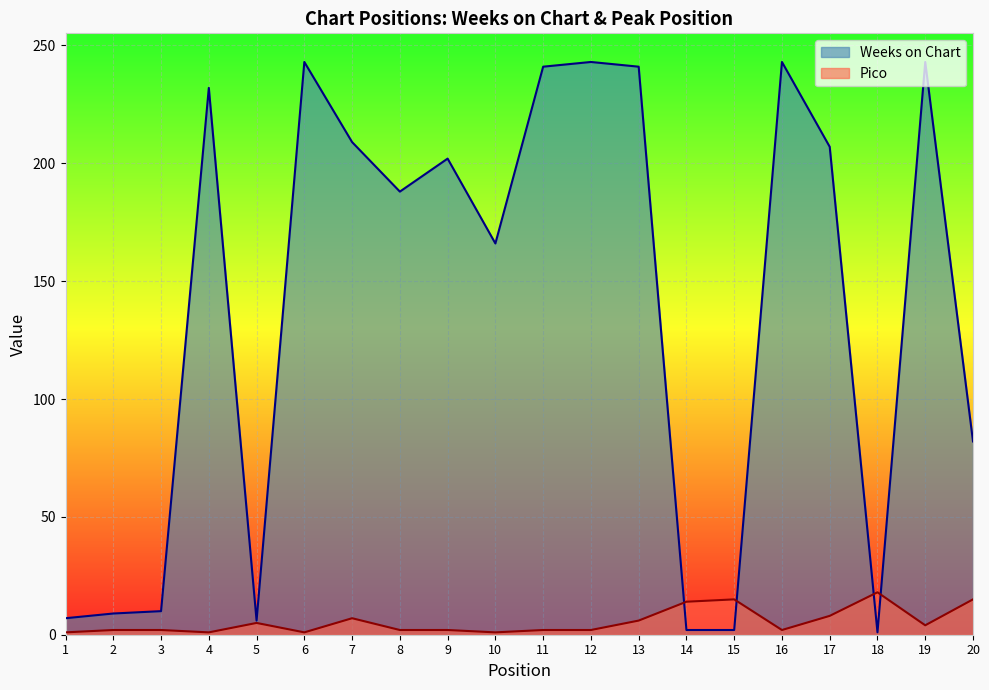

What is the value of the Weeks on Chart point at the 9th from the left?

202